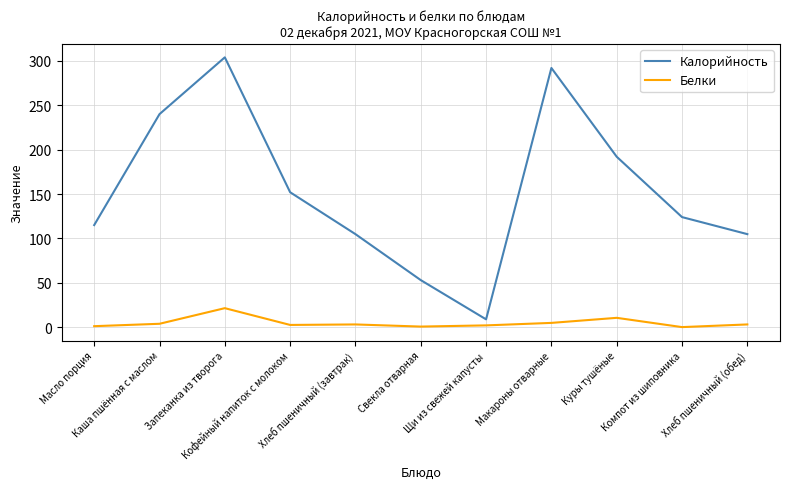

List the series in order of their peak value, highest first.

Калорийность, Белки